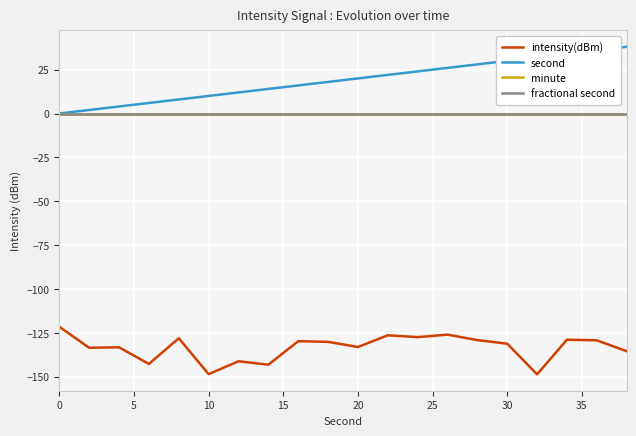

Which series has the widest spread of values?

second